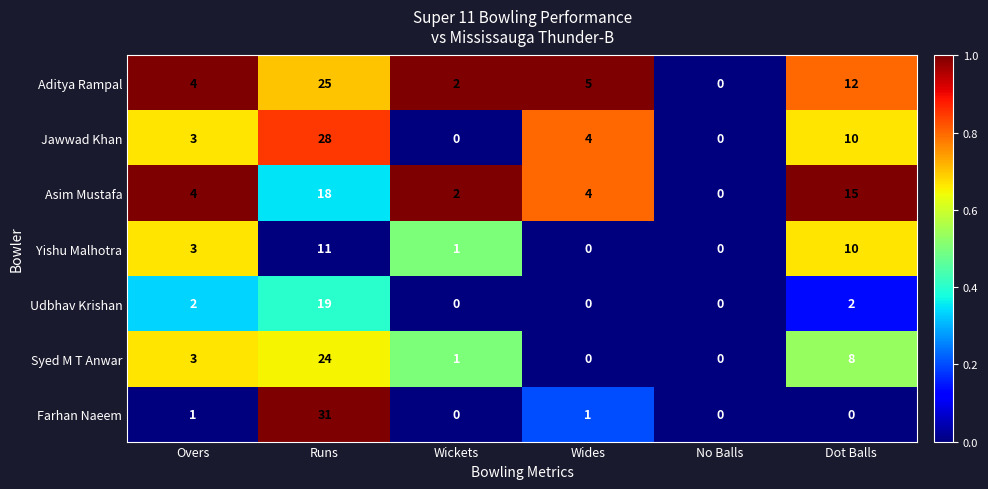

At which label is Yishu Malhotra closest to 5?

Overs